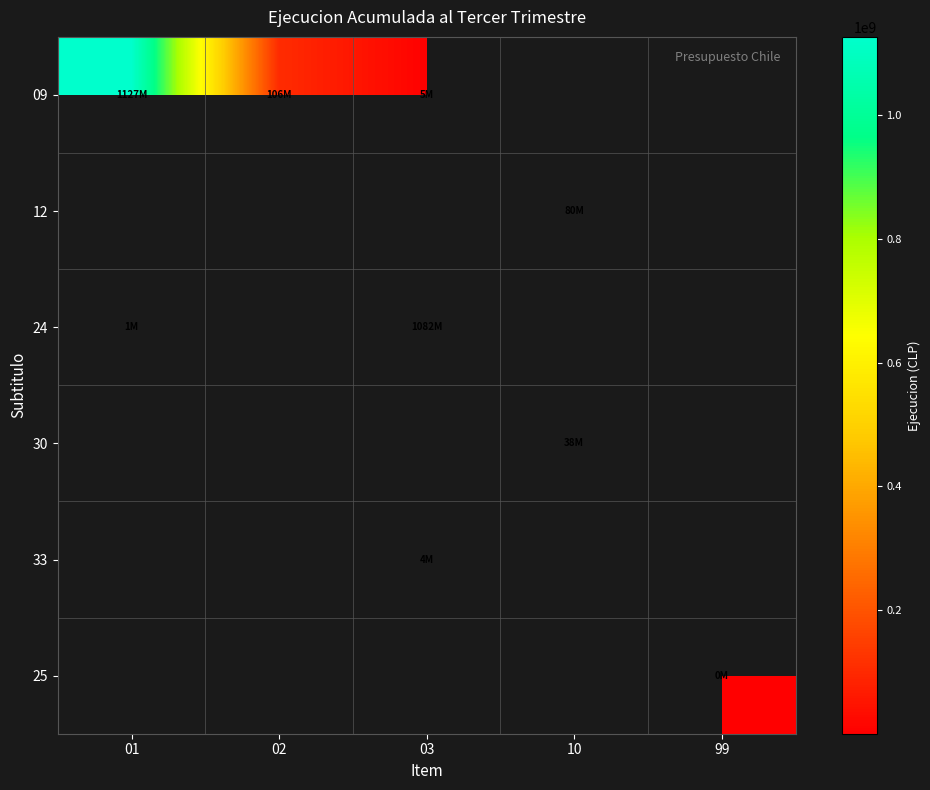

At which label does 12 reach its minimum?

01